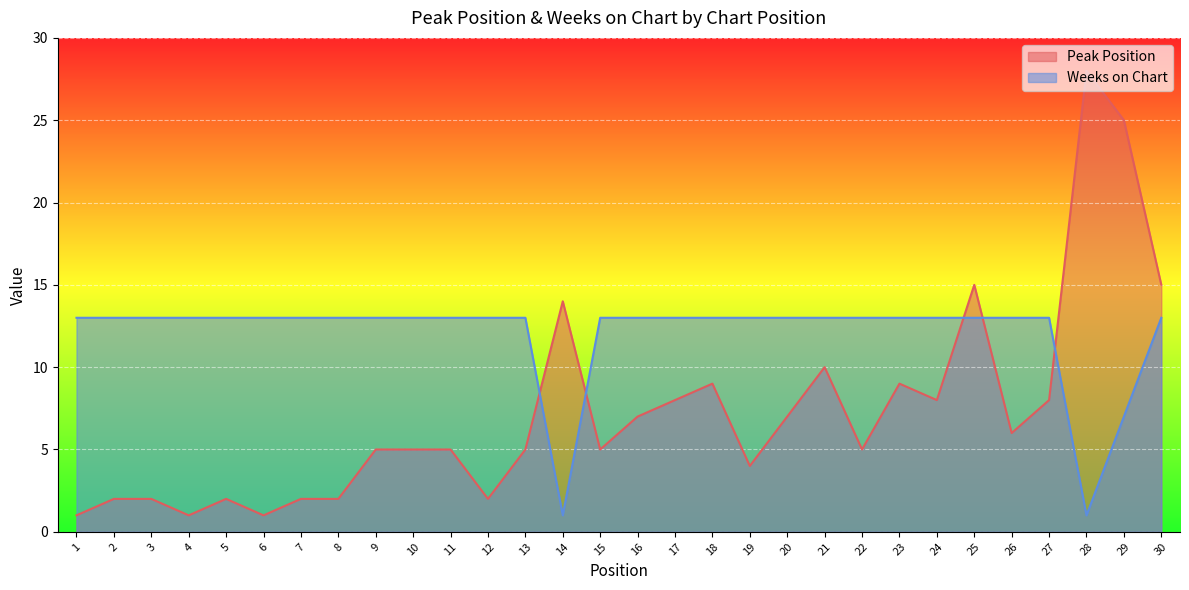

List the series in order of their peak value, lowest first.

Weeks on Chart, Peak Position